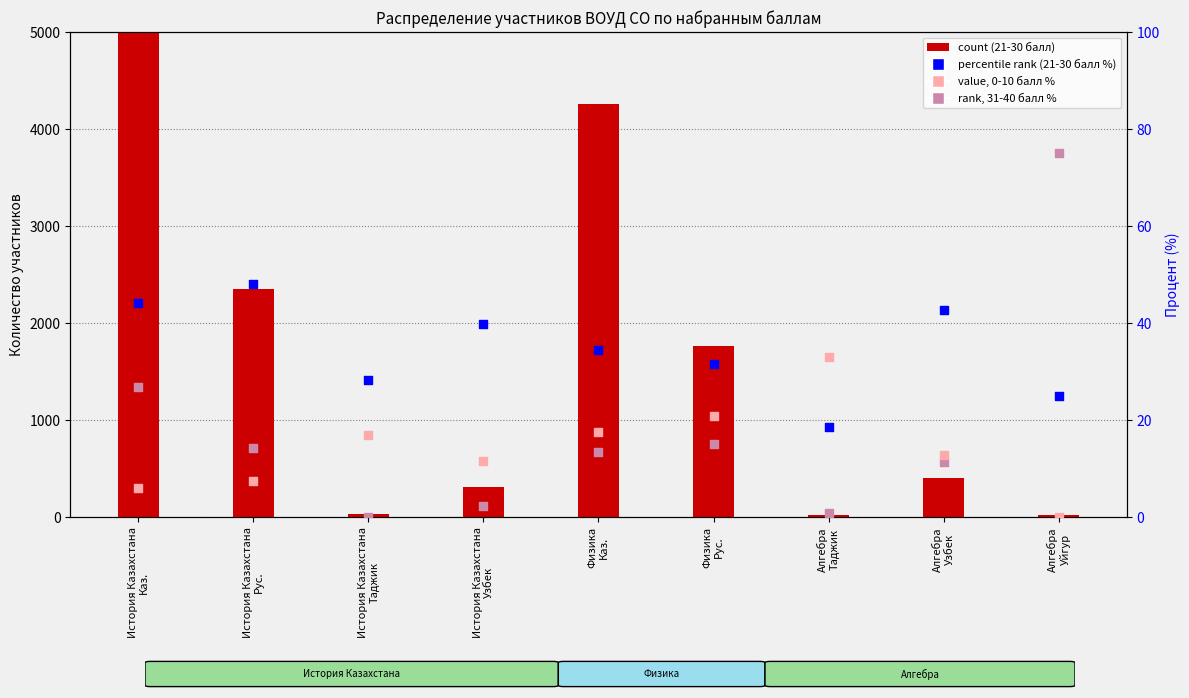

What is the total value across all series at История Казахстана
Рус.?

2423.0